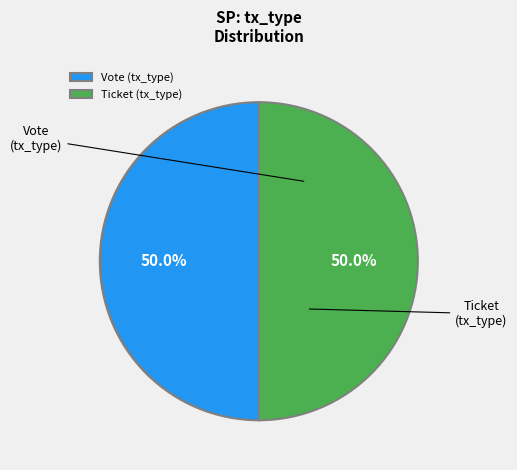

What is the ratio of the value at Ticket (tx_type) to the value at Vote (tx_type)?

1.0